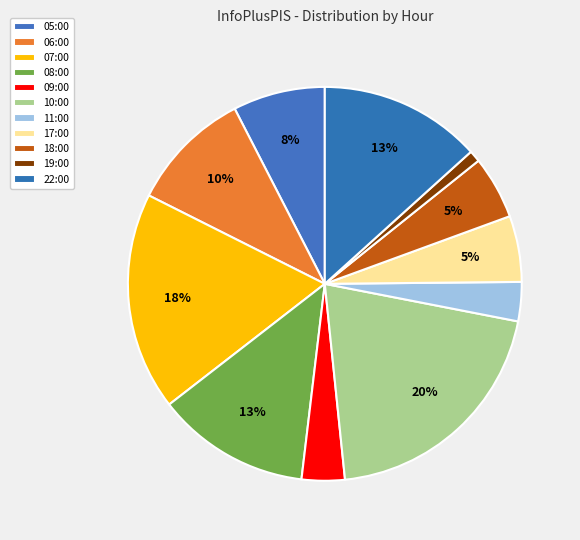

To the nearest percent, what portion does 17:00 represent?

5%